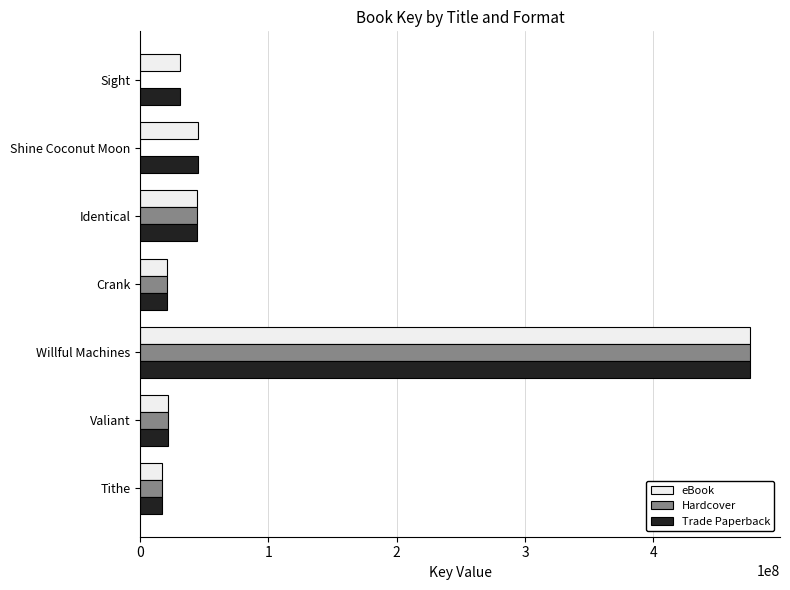

What is the maximum value shown in the chart?

474931478